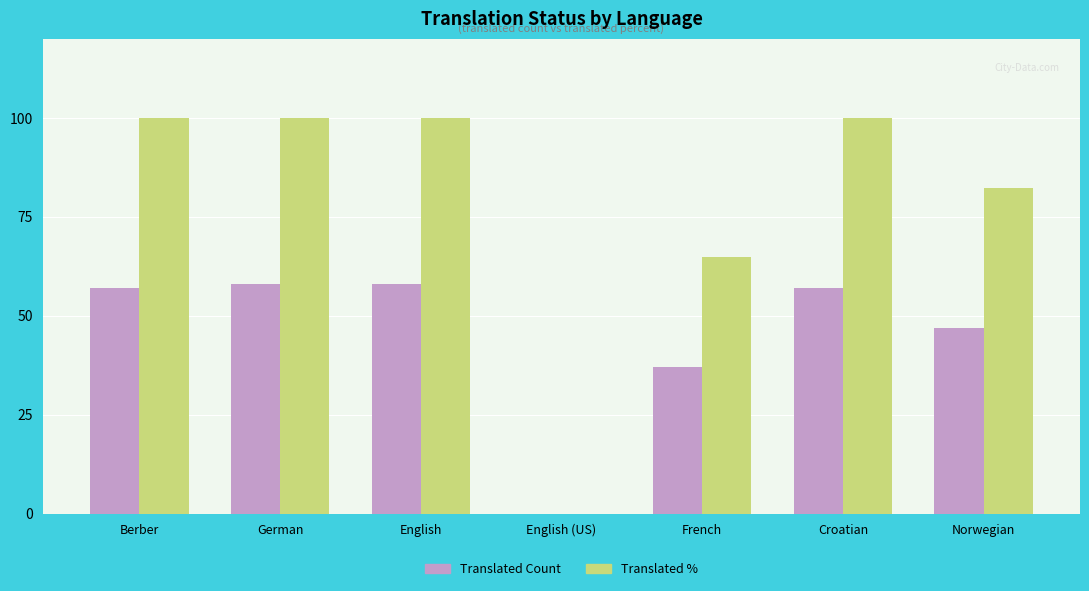

What is the sum of the Translated % values at English and French?

164.9